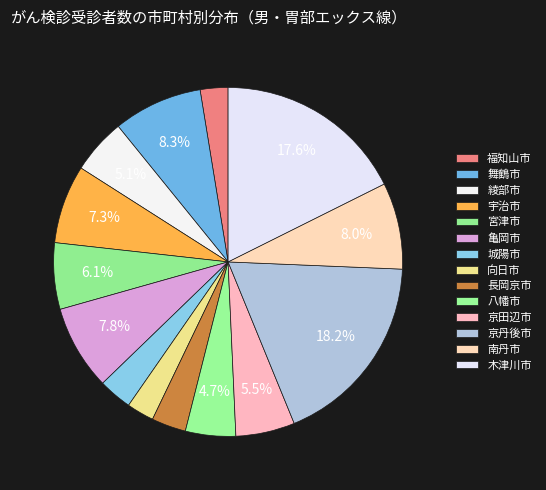

Count the number of slices in the pie.

14